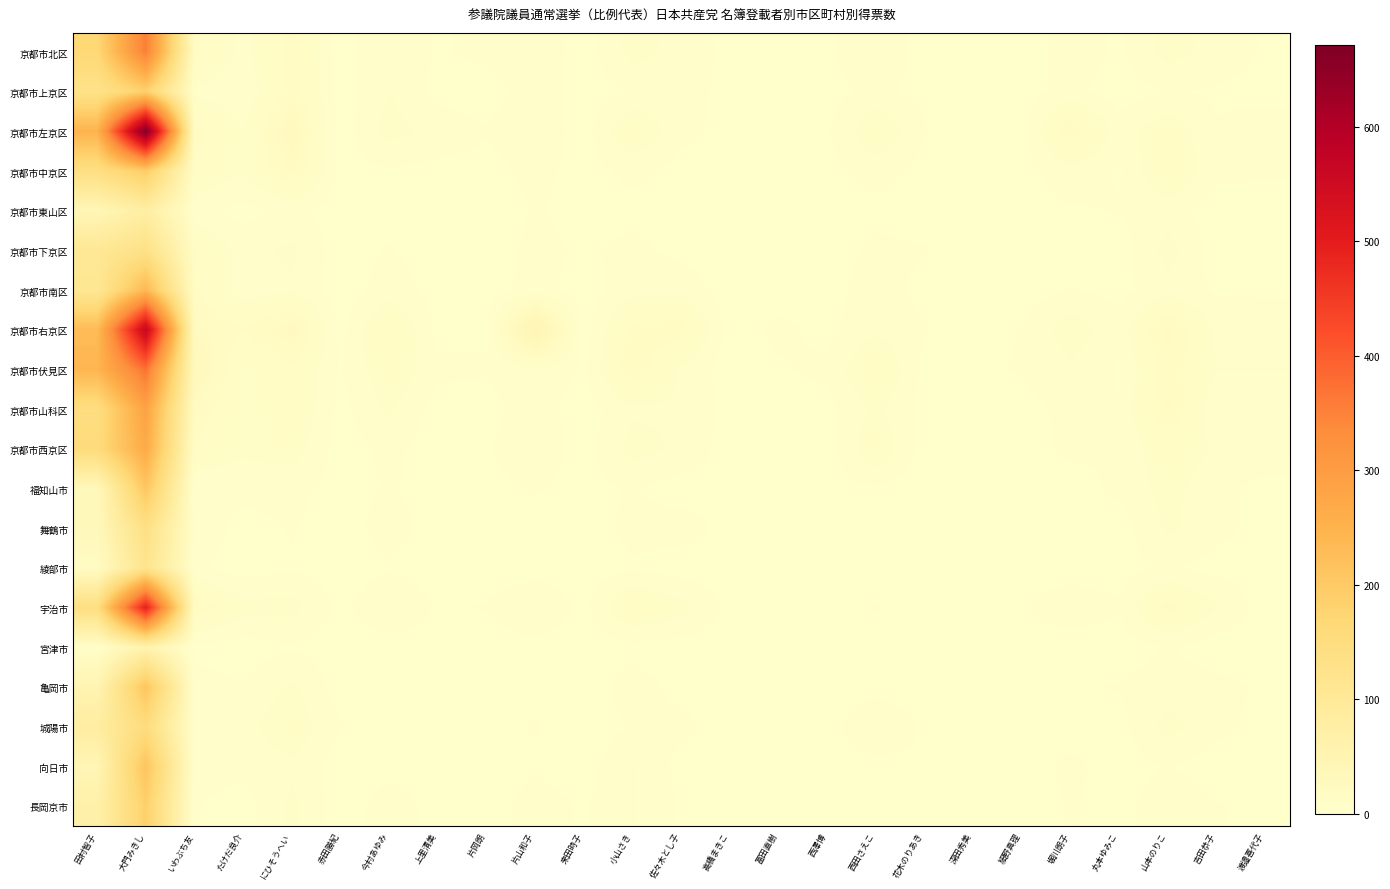

What is the difference between the highest and lowest values at 大門みきし?

615